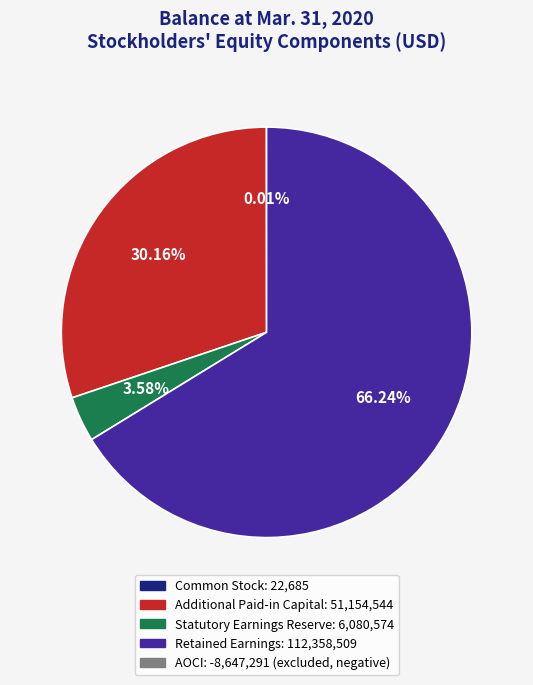

Is there a majority slice in this chart?

Yes